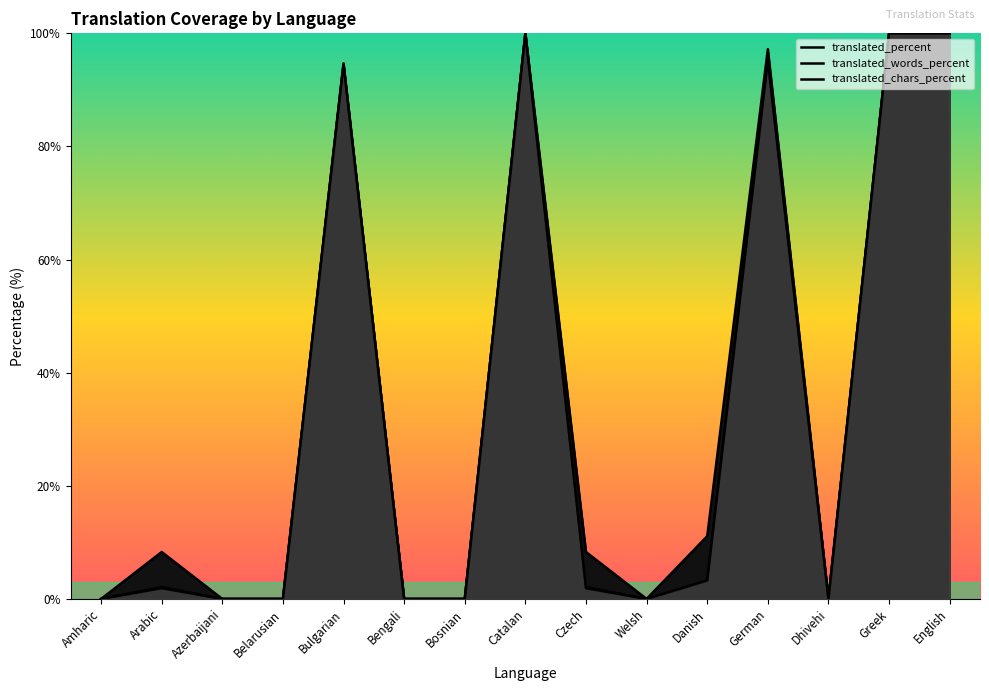

Does the chart display data point markers on the line(s)?

No